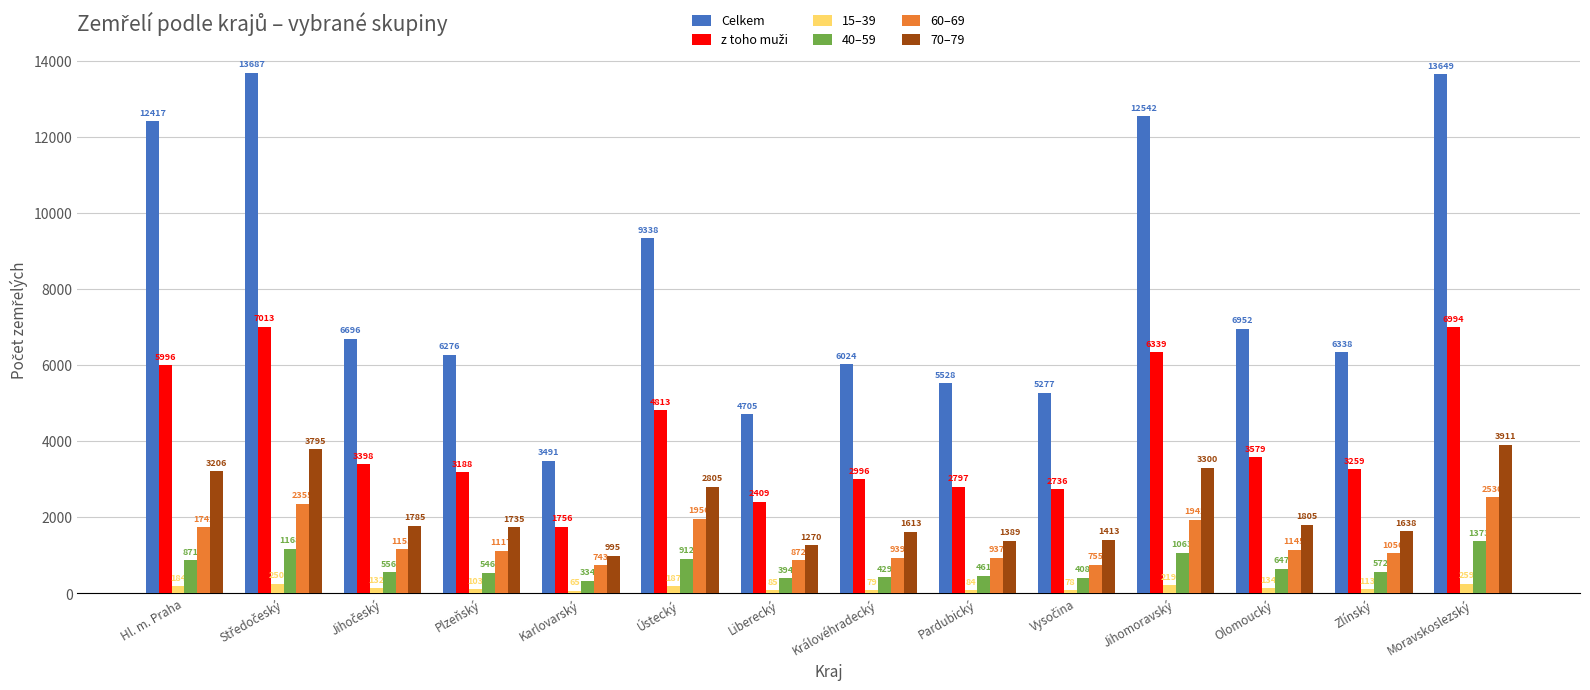

What is the total value across all series at Jihomoravský?

25405